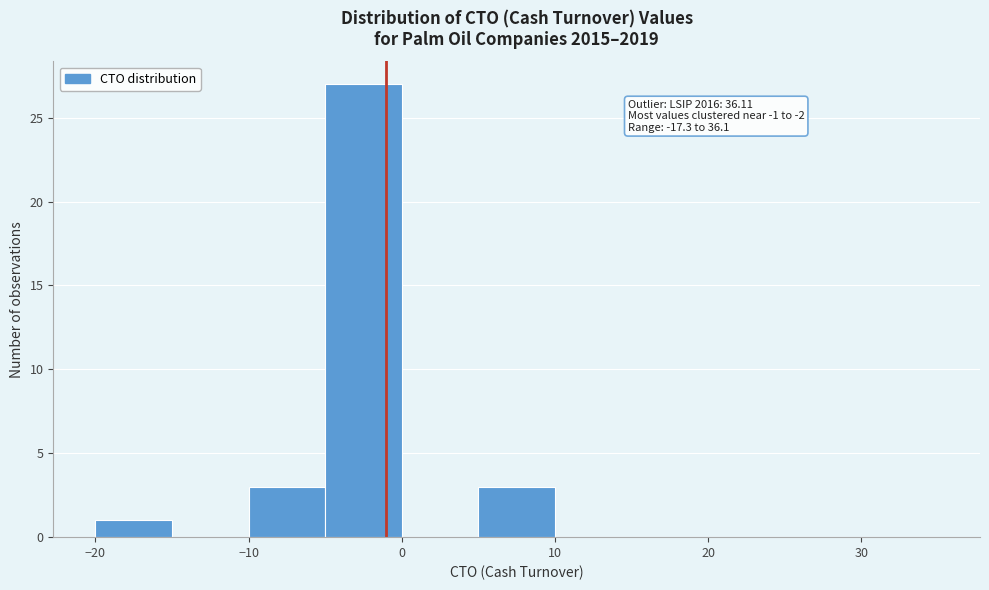

Over which range of the x-axis is the bar tallest?

-5 to 0